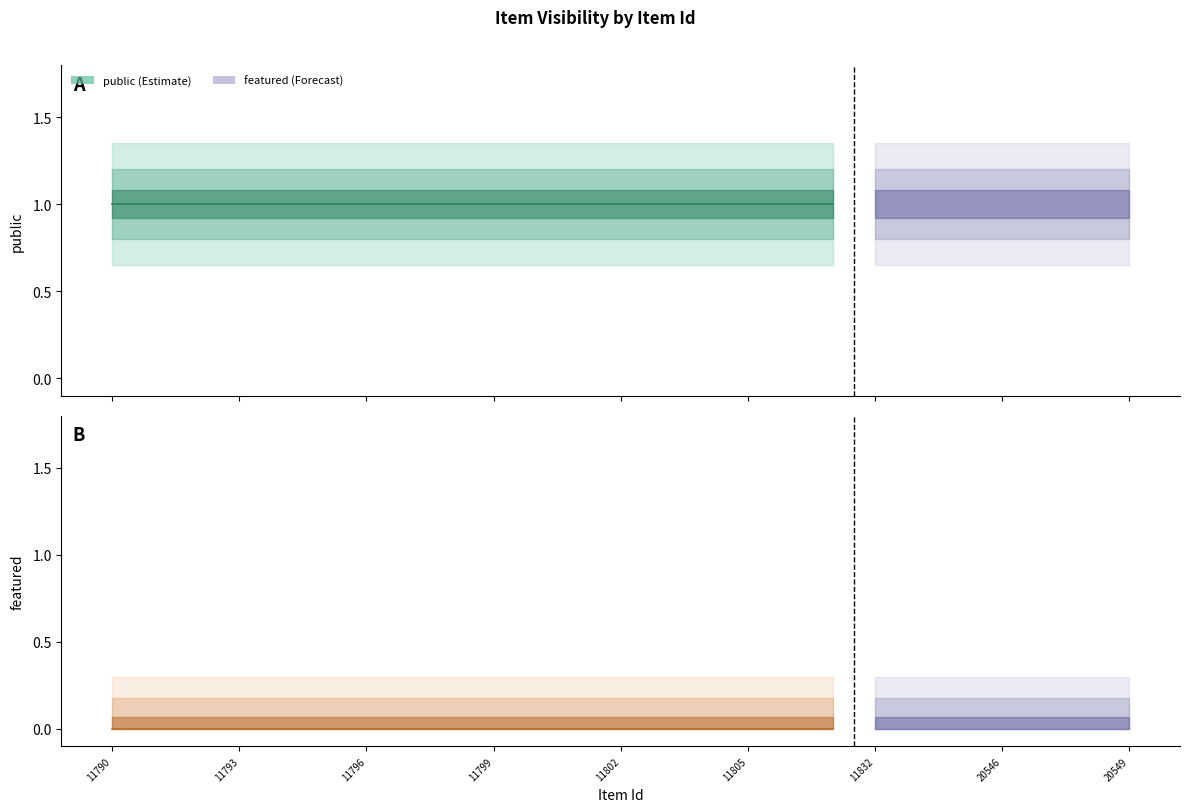

Is this an area chart (filled region under the line)?

No